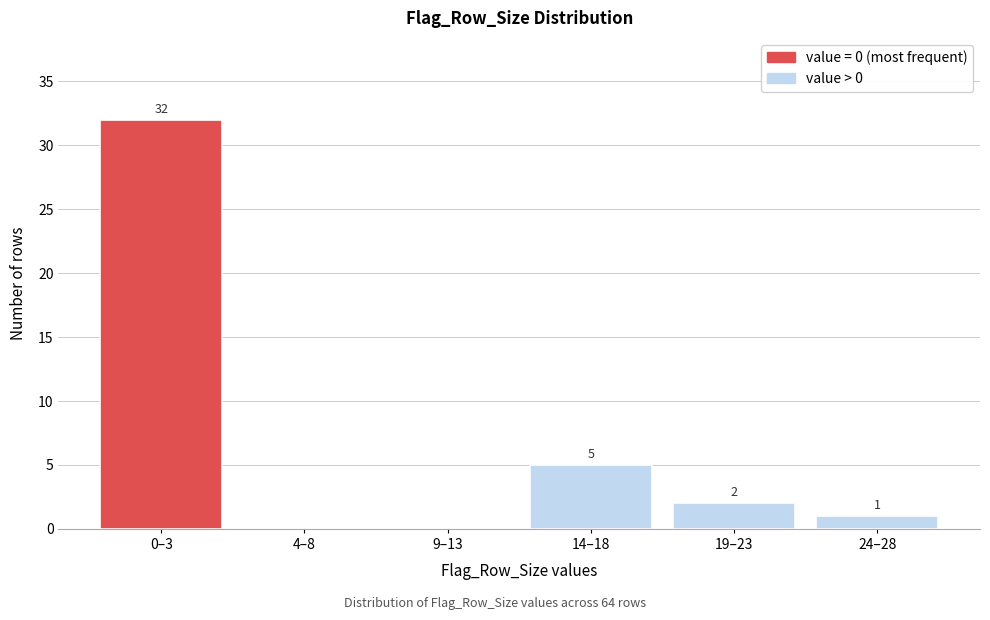

Reading right to left, transcribe all the data shown in this chart.

24–28=1	19–23=2	14–18=5	9–13=0	4–8=0	0–3=32